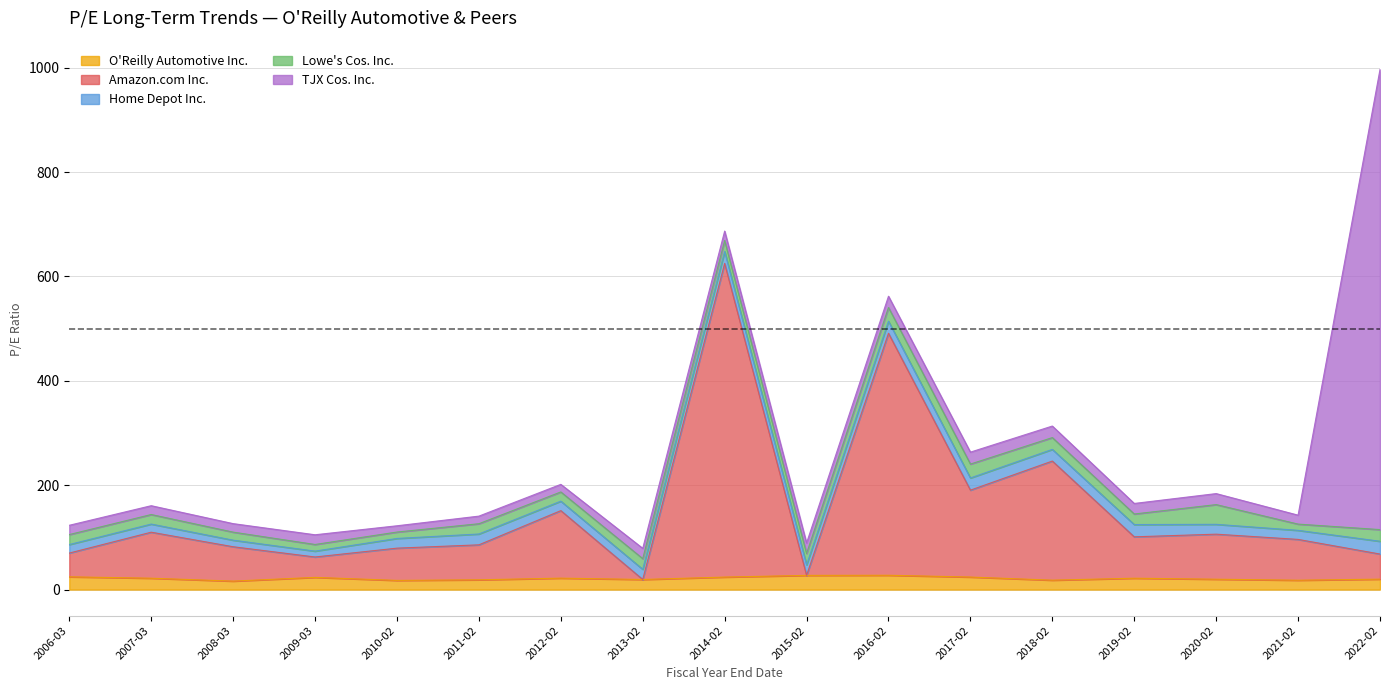

At which label is Home Depot Inc. closest to 17?

2021-02-26